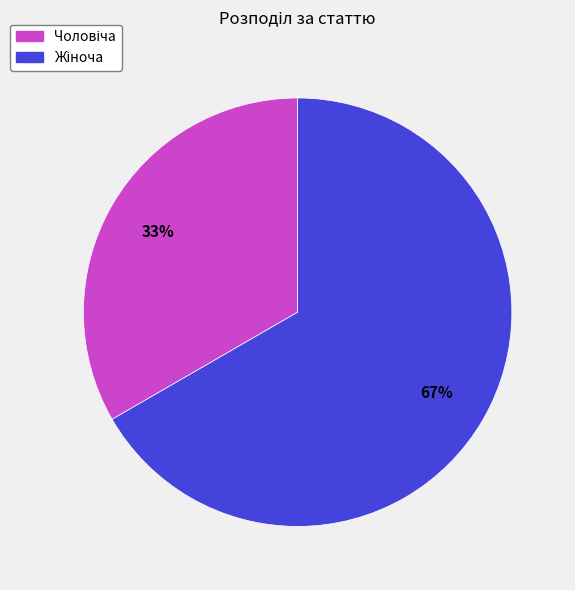

Does any single category account for the majority?

Yes